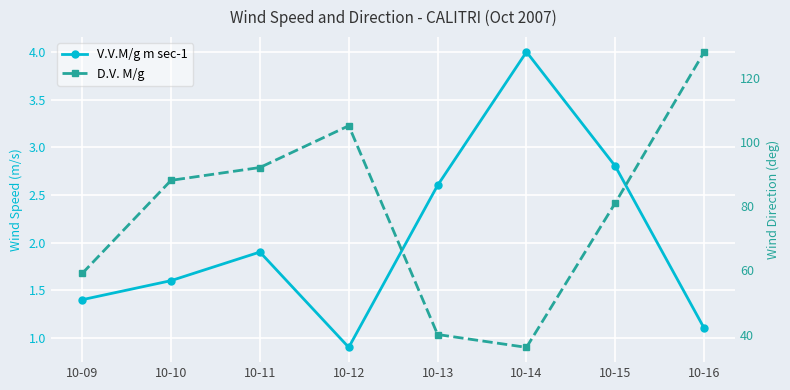

At which category is the sum across all series the highest?

10-16